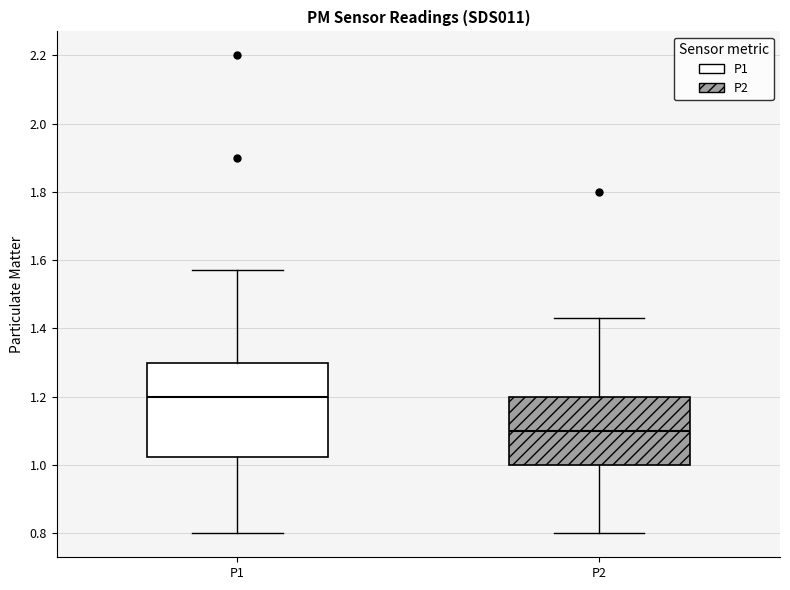

Where is the upper edge of the box for P1 on the y-axis? The values are not printed on the chart, so give them approximately, as read against the axis.

1.30